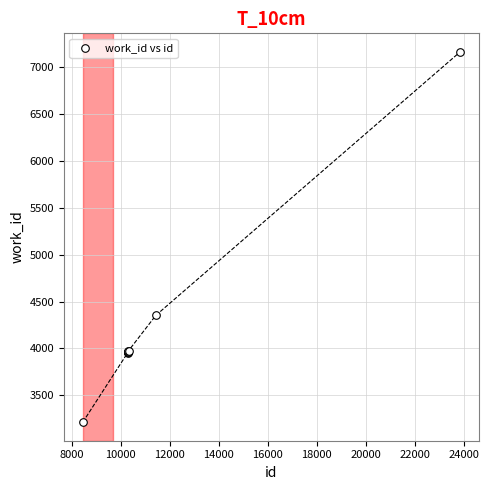

What Y value in the scatter plot is closest to 5188?

4353